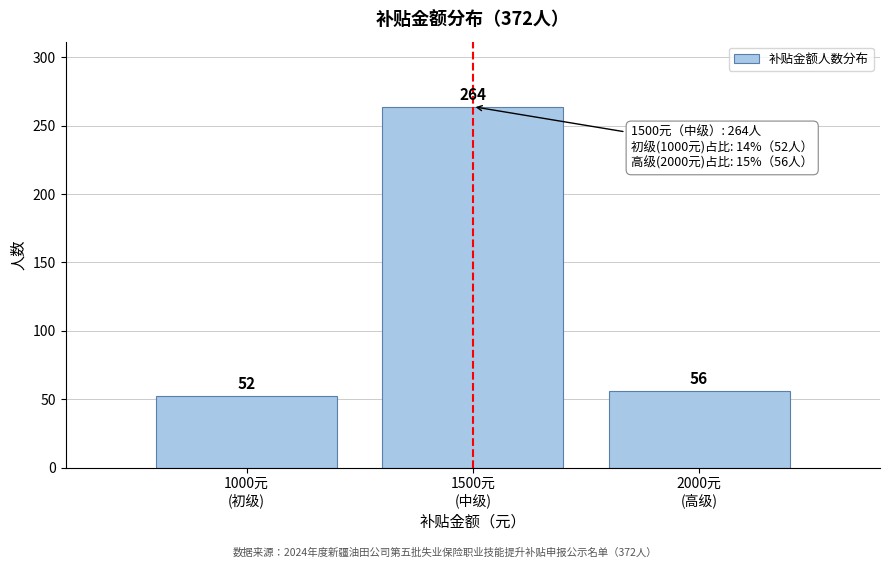

Reading left to right, list all the values displayed in this chart.

52	264	56